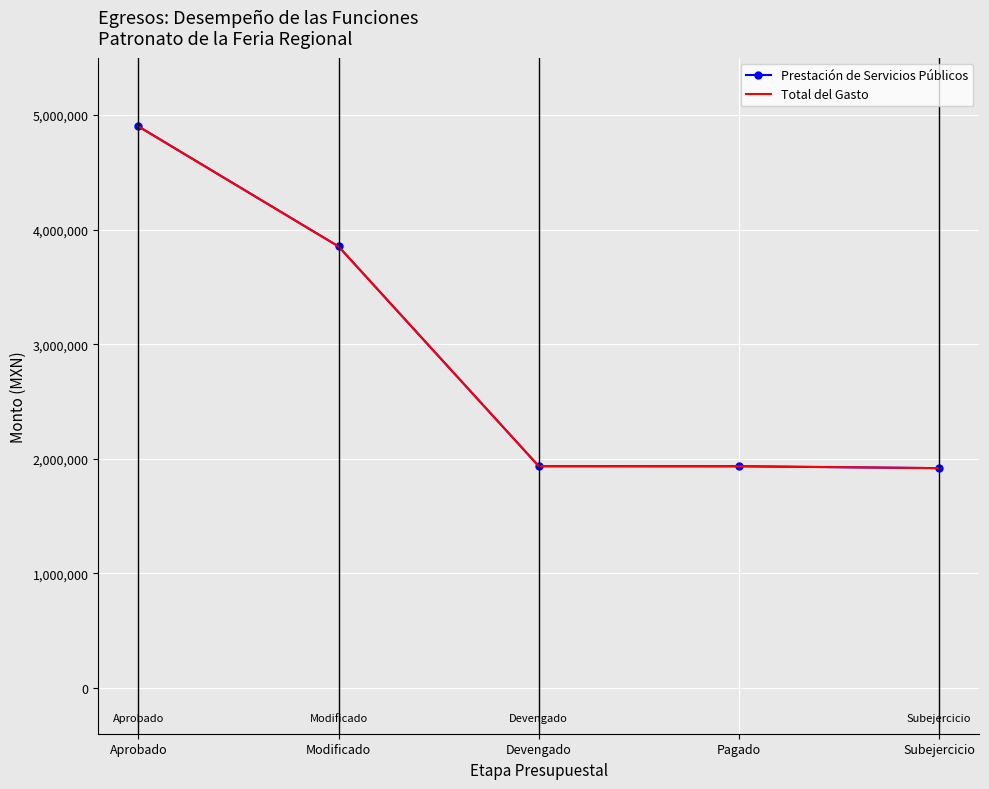

What is the maximum value shown in the chart?

4900615.0